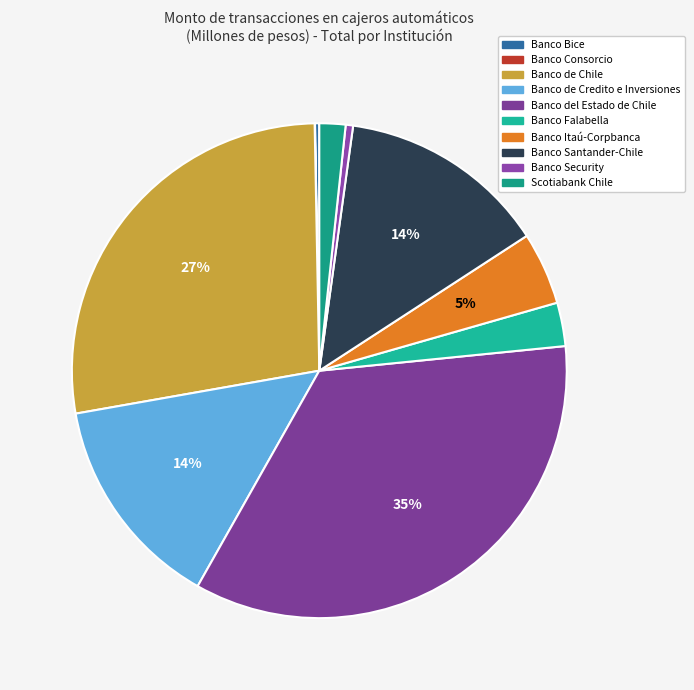

To the nearest percent, what is the average slice percentage?

10%